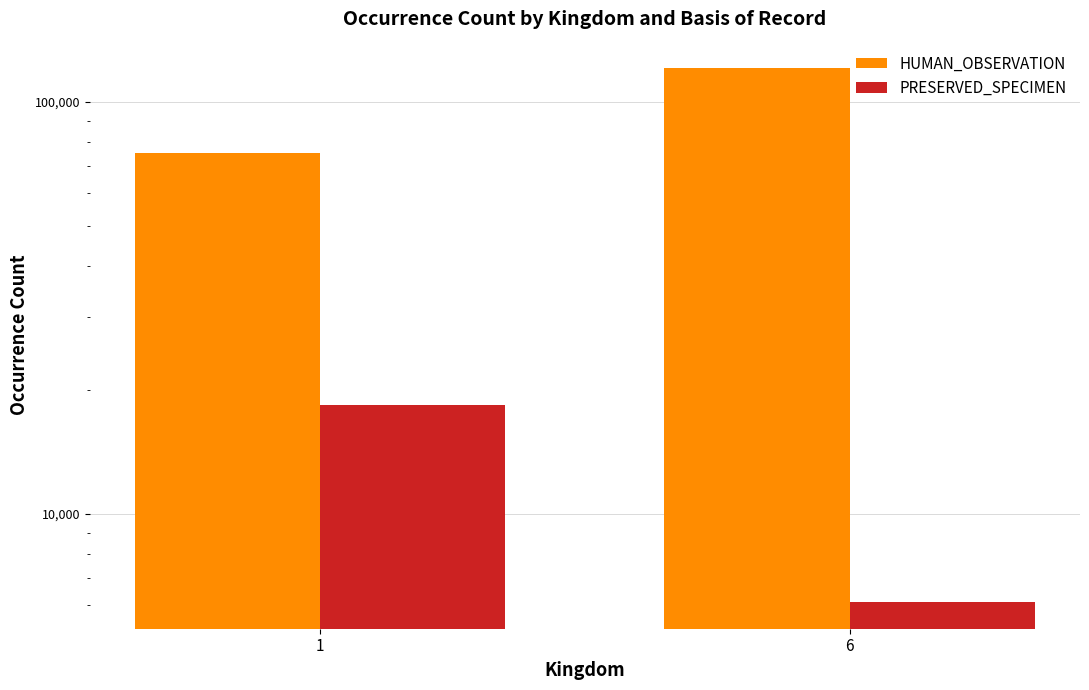

The value of PRESERVED_SPECIMEN at 6 is 6110. True or false?

True